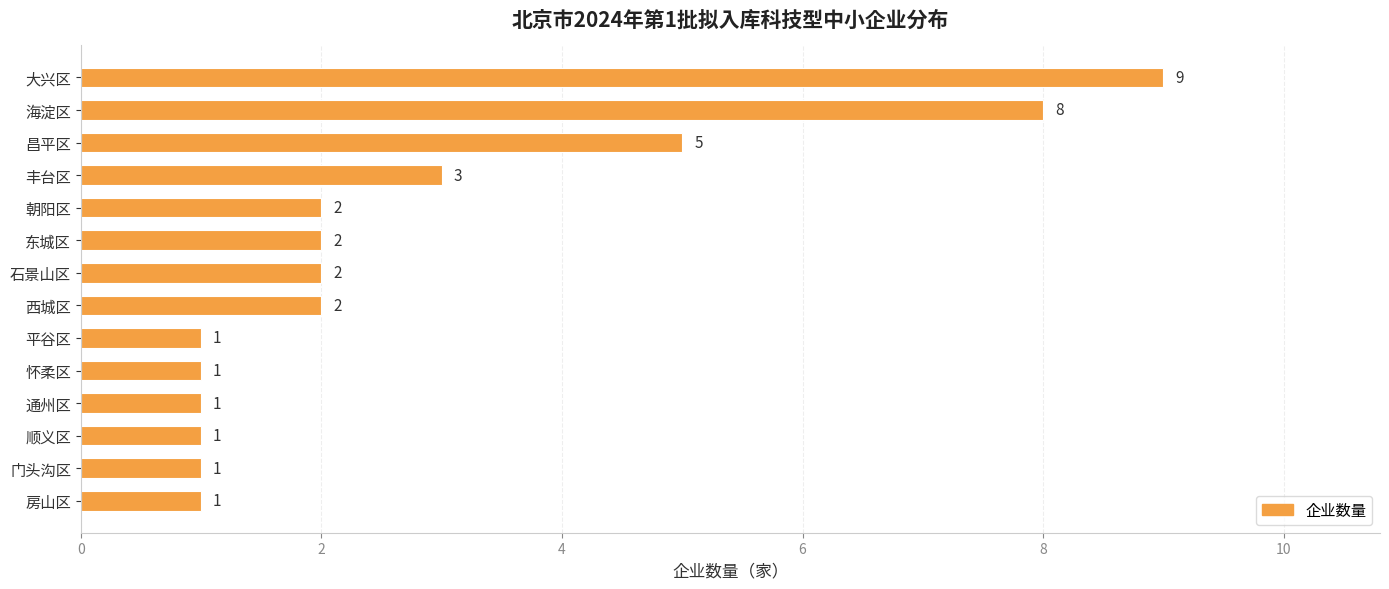

What is the average value?

3